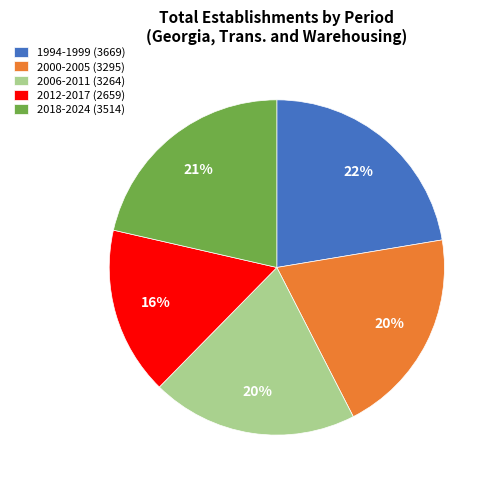

Is there any slice that represents more than half of the pie?

No